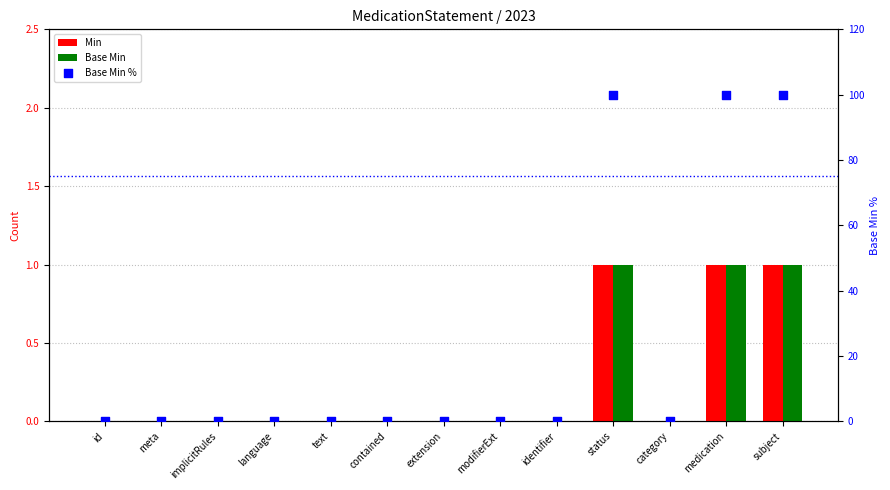

Which series contains the highest Y value?

Base Min %